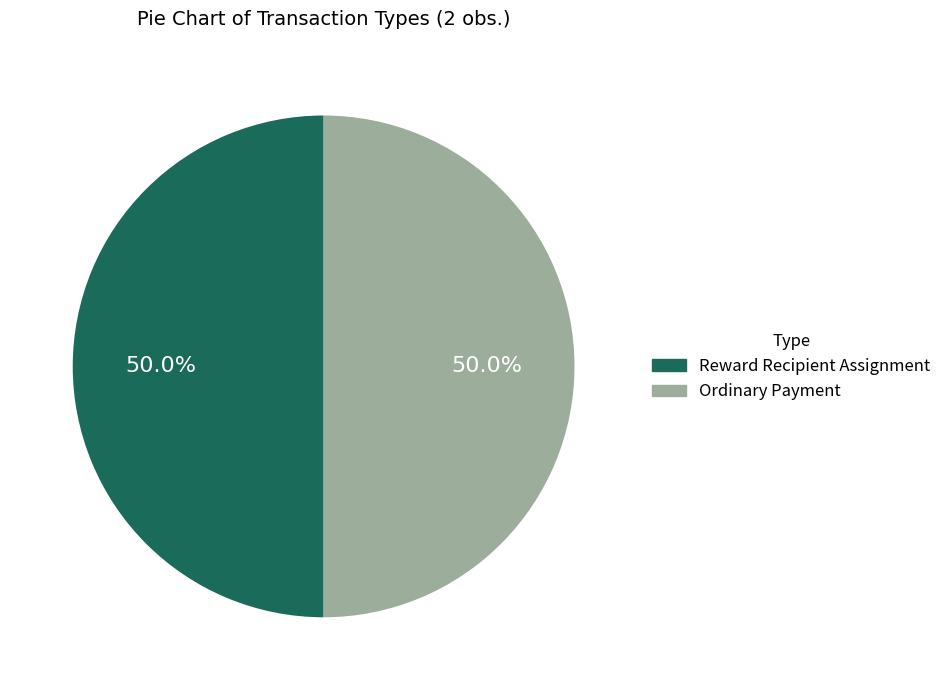

Approximately how many times larger is the value at Ordinary Payment compared to Reward Recipient Assignment?

1.0